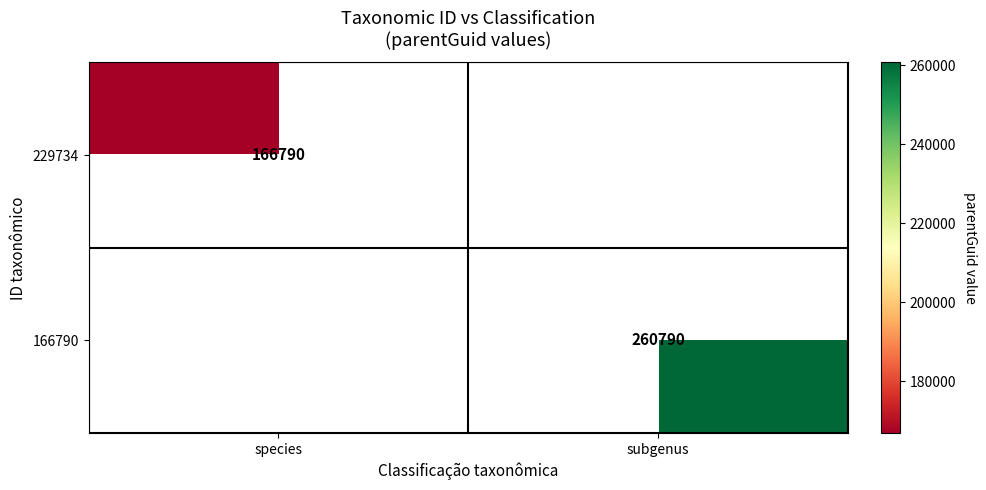

True or false: 166790 has a value of 260790 at subgenus.

True